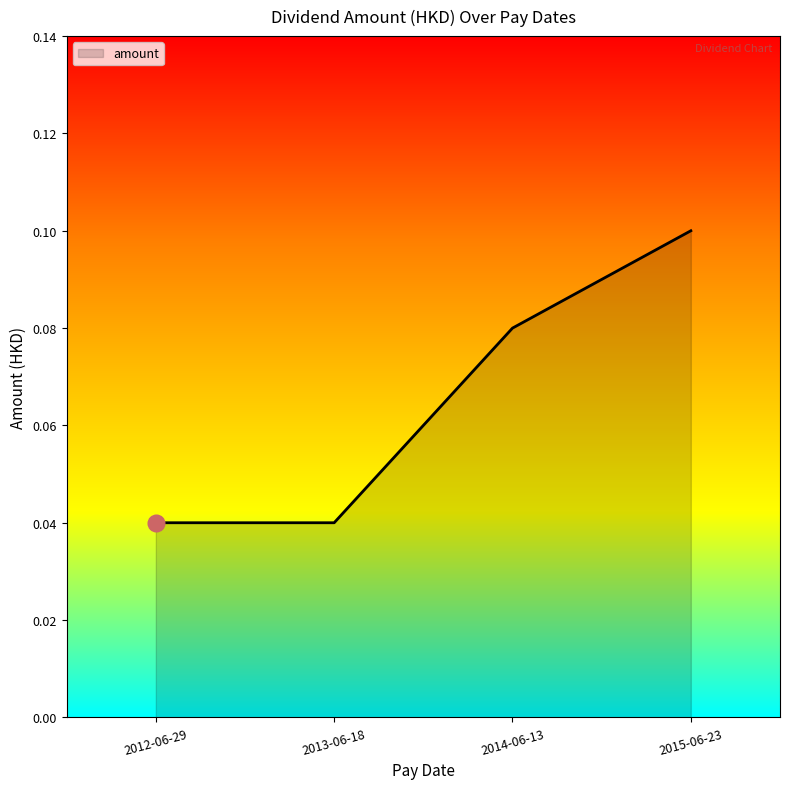

True or false: the data has more than 2 interior local peaks.

False